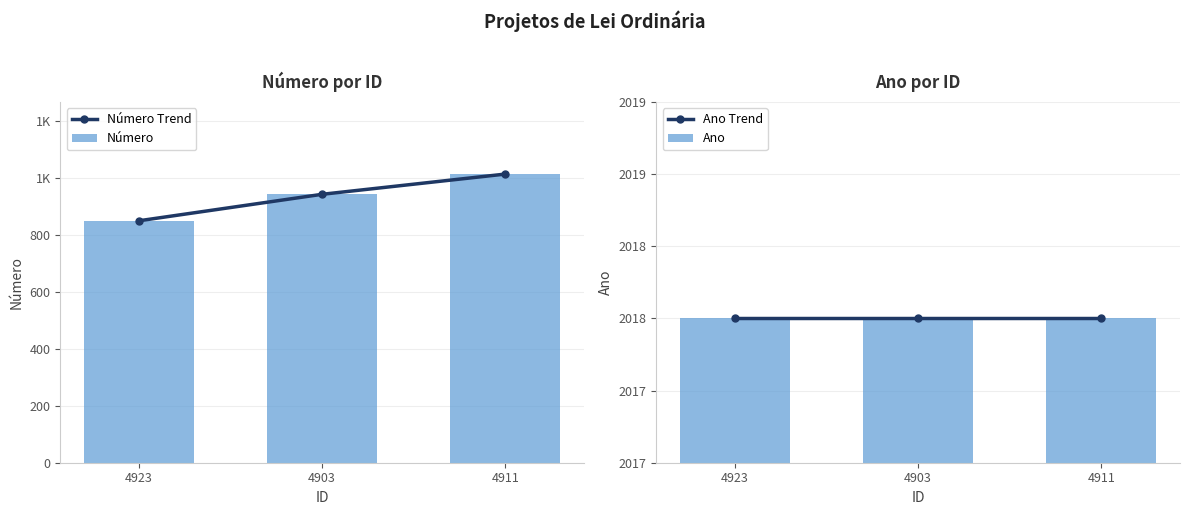

Reading right to left, transcribe all the data shown in this chart.

Número Trend: 1014	943	850
Número: 1014	943	850
Ano Trend: 2018	2018	2018
Ano: 2018	2018	2018